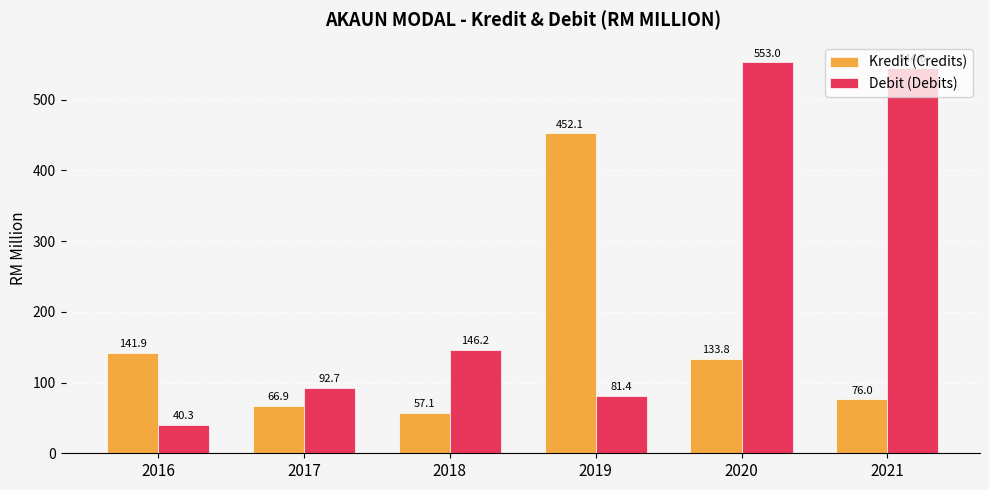

How many values in the Debit (Debits) series are below 146?

3